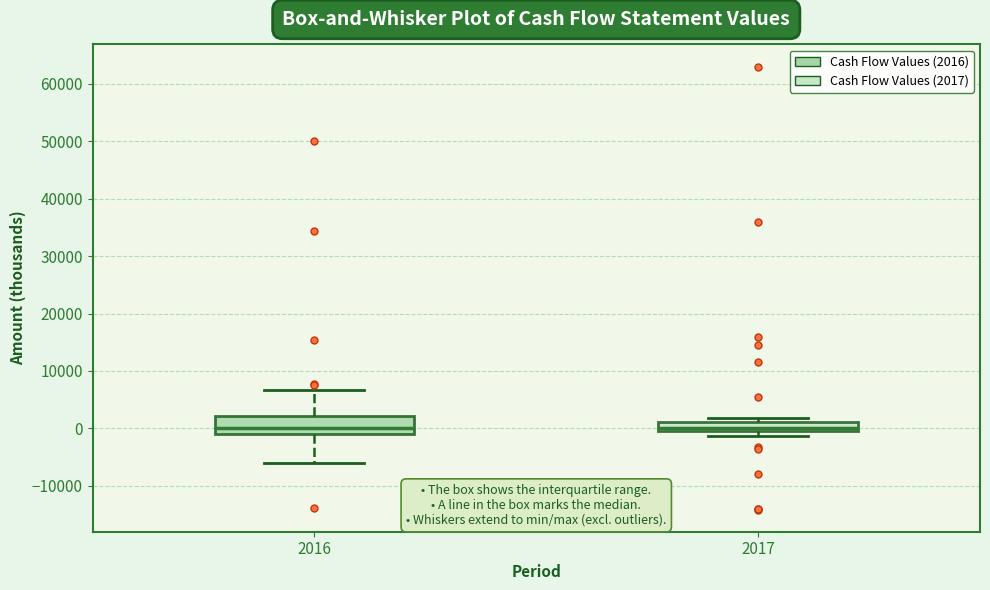

Where is the upper edge of the box at x = 2017 on the y-axis? The values are not printed on the chart, so give them approximately, as read against the axis.

1000